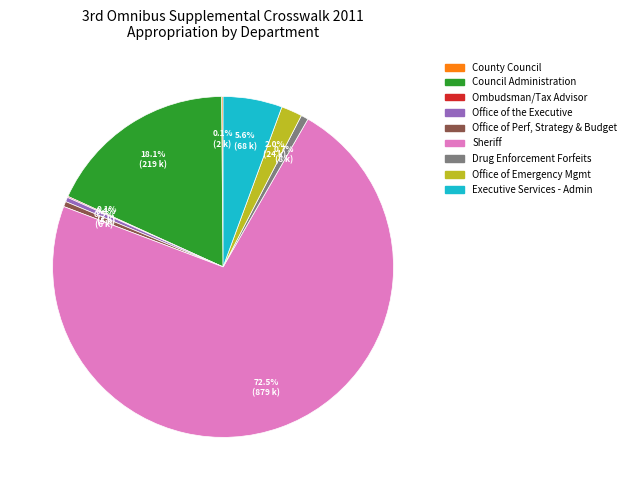

Which slice is the largest?

Sheriff